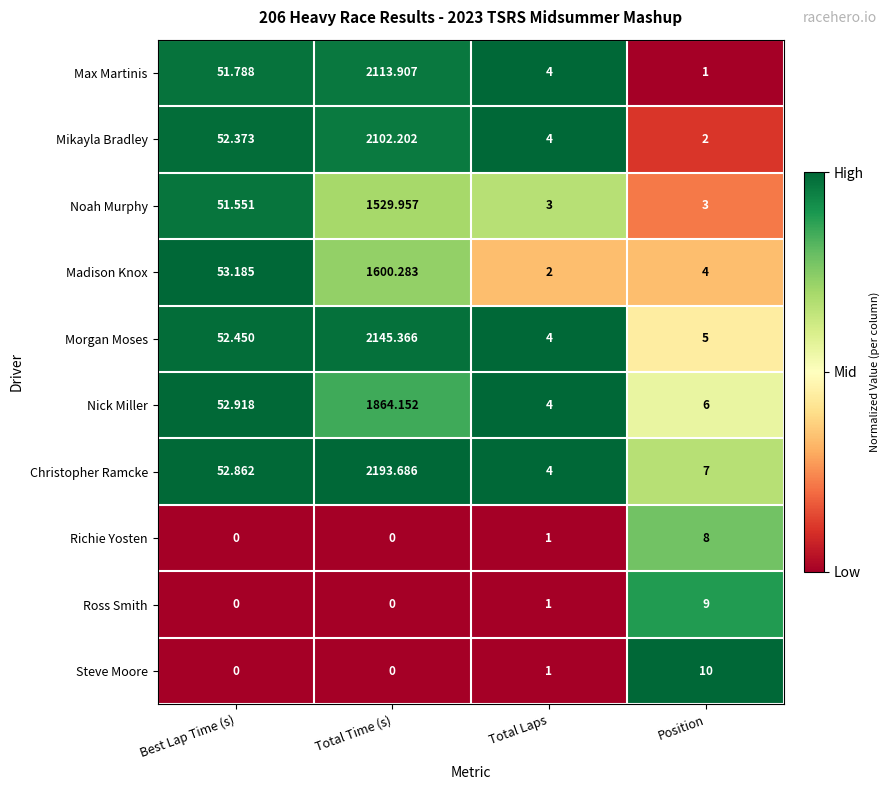

Which category has the highest value across all series?

Total Time (s)